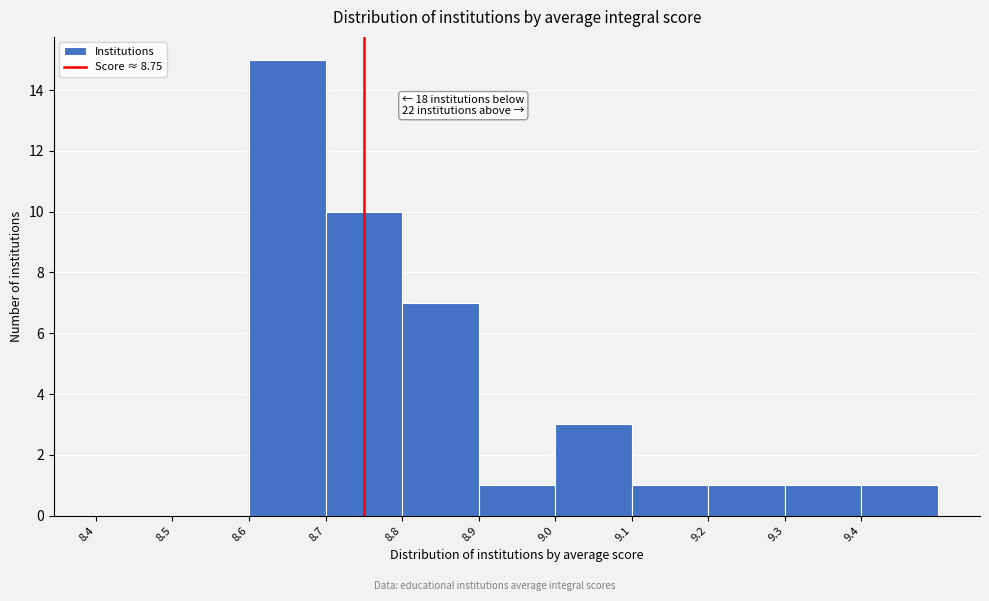

Over which range of the x-axis is the bar tallest?

8.6 to 8.7